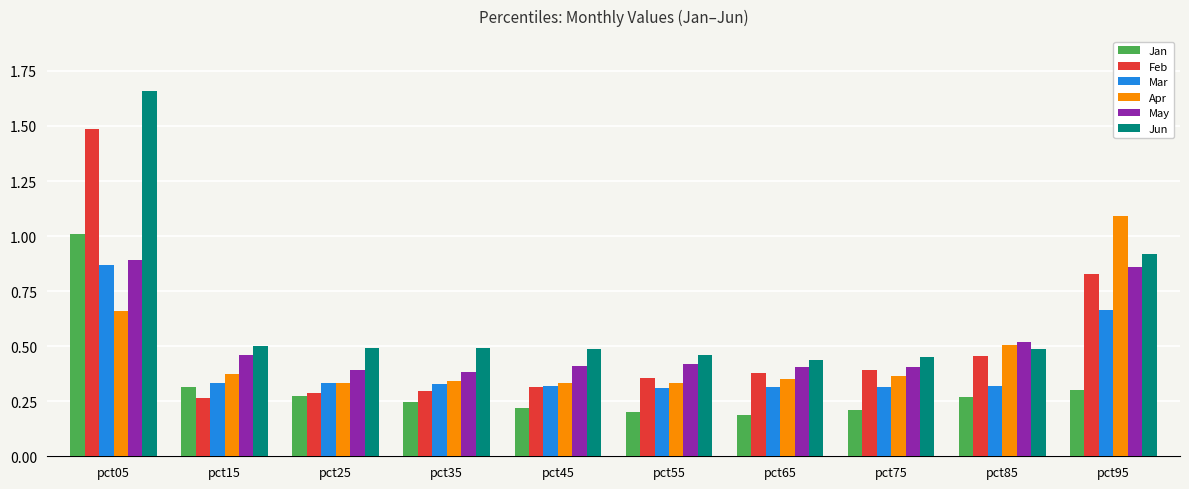

What is the difference between the maximum and minimum values in the Mar series?

0.6